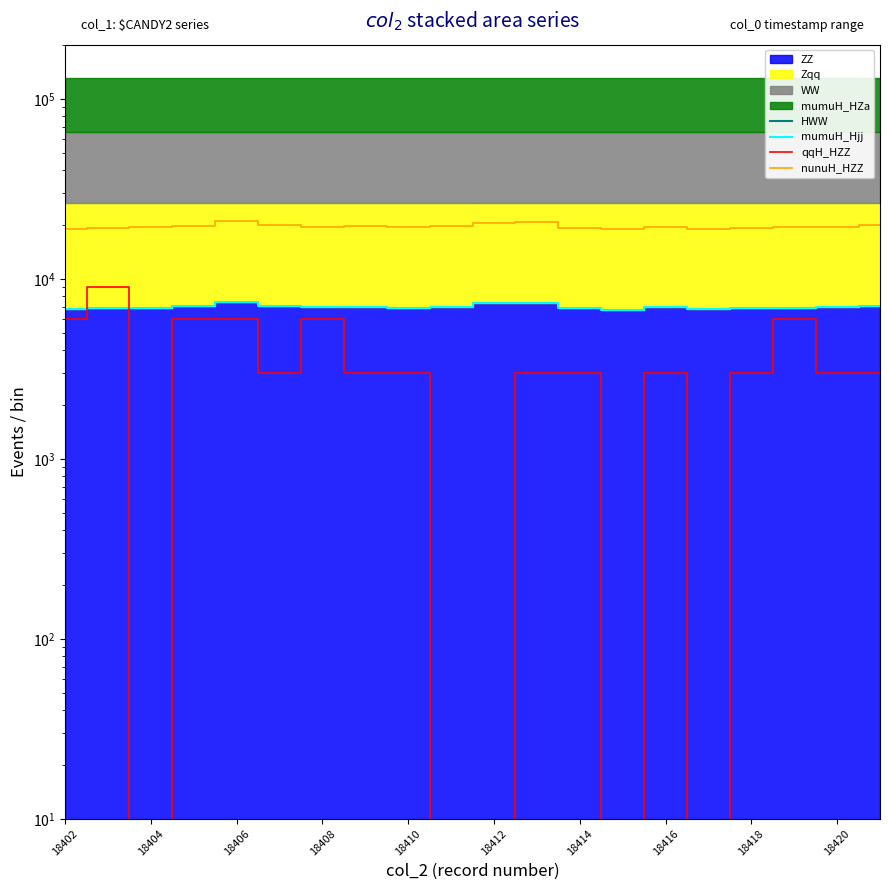

In nunuH_HZZ, how many points are higher than both neighbors (excluding endpoints)?

4